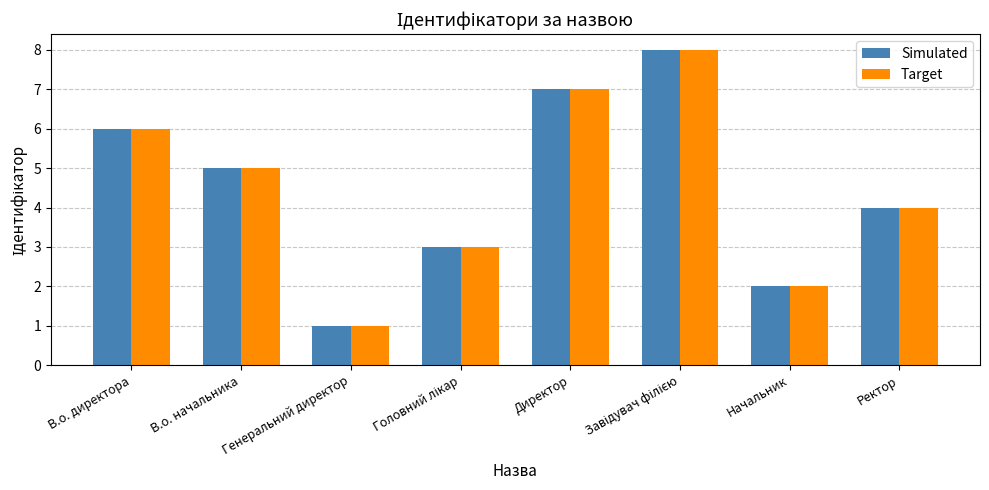

What value does the Simulated series have at Директор?

7